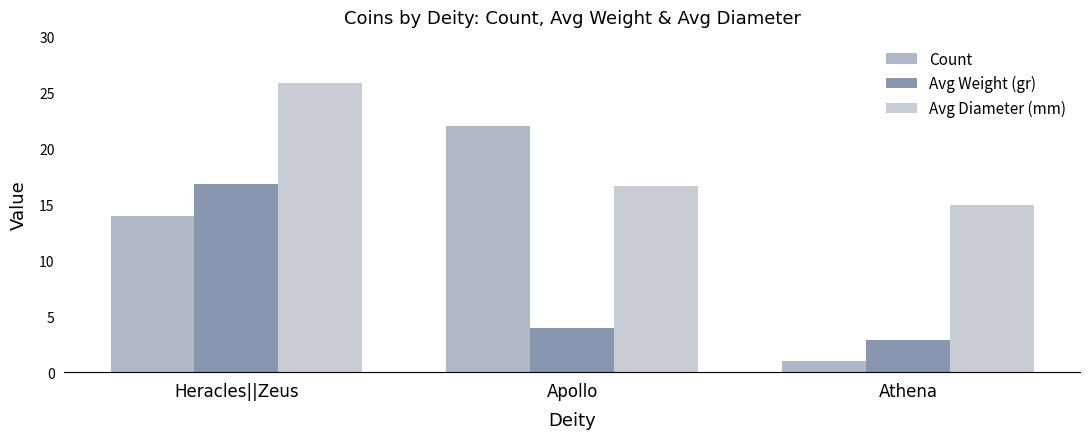

How many data points in Avg Weight (gr) are less than 3?

1